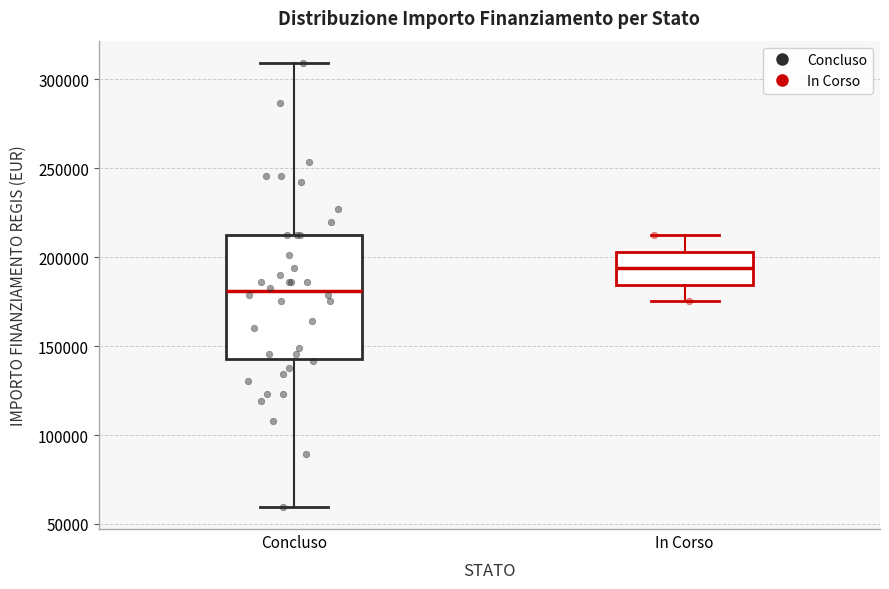

Where does the upper whisker of the box for In Corso end on the y-axis? The values are not printed on the chart, so give them approximately, as read against the axis.

210000